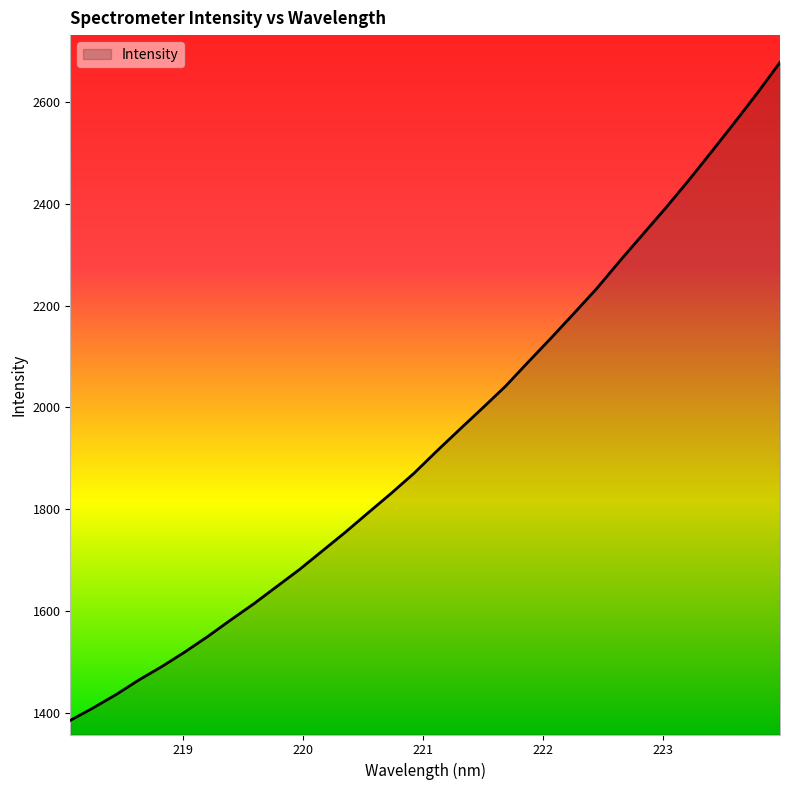

What is the difference between the maximum and minimum values?

1292.0